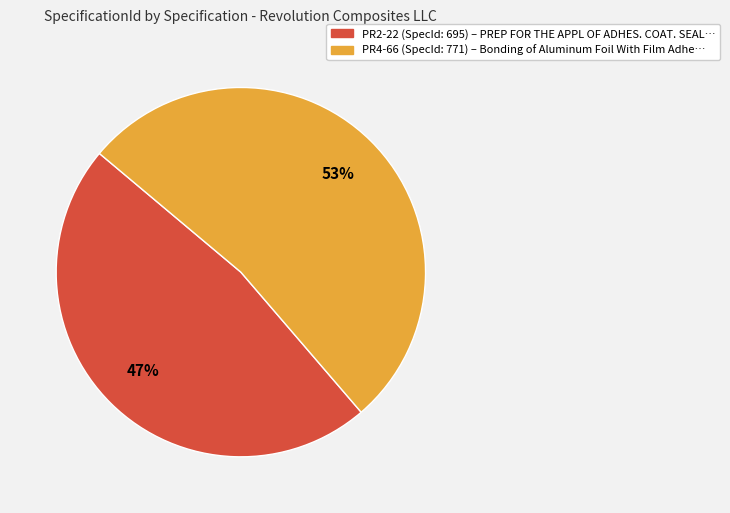

Between PR2-22 and PR4-66, which is larger?

PR4-66